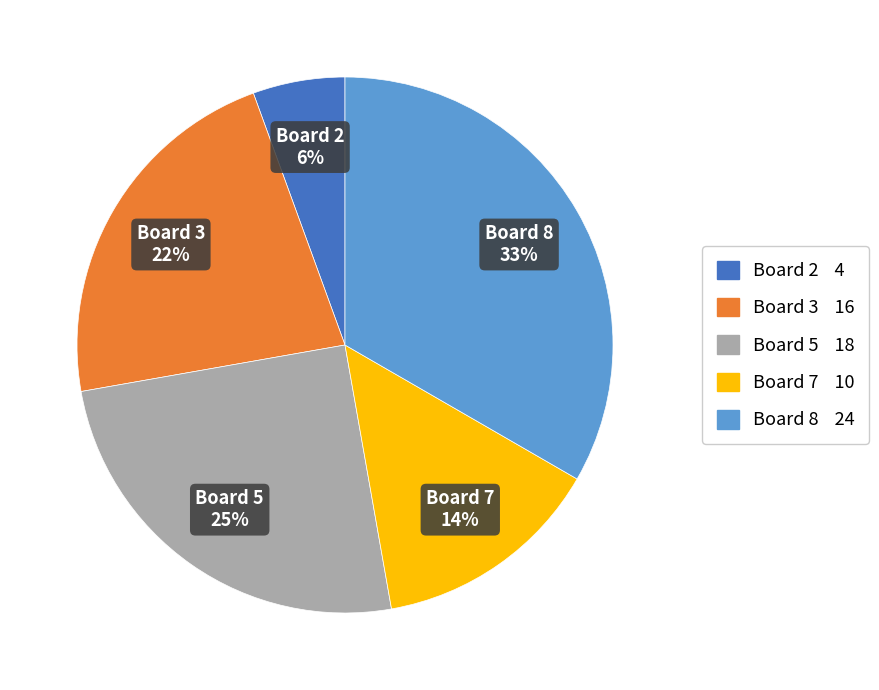

Do Board 7 and Board 3 together represent more than half of the pie?

No